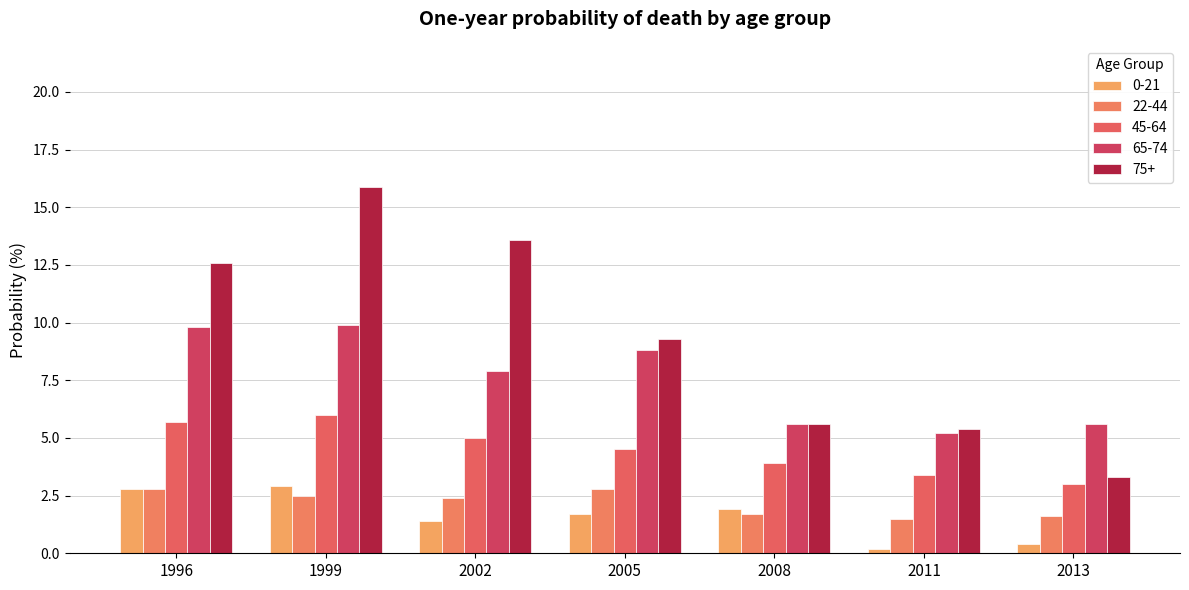

How many groups of bars are there?

7